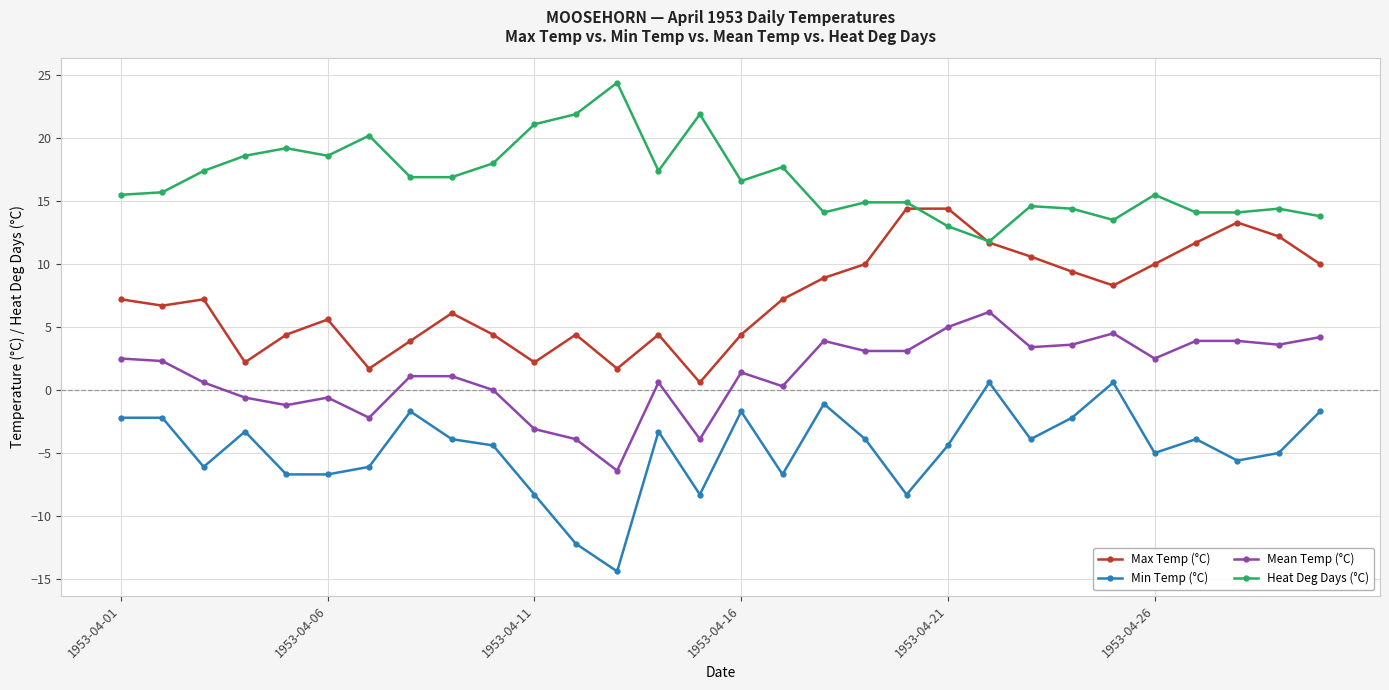

List the series in order of their peak value, highest first.

Heat Deg Days (°C), Max Temp (°C), Mean Temp (°C), Min Temp (°C)